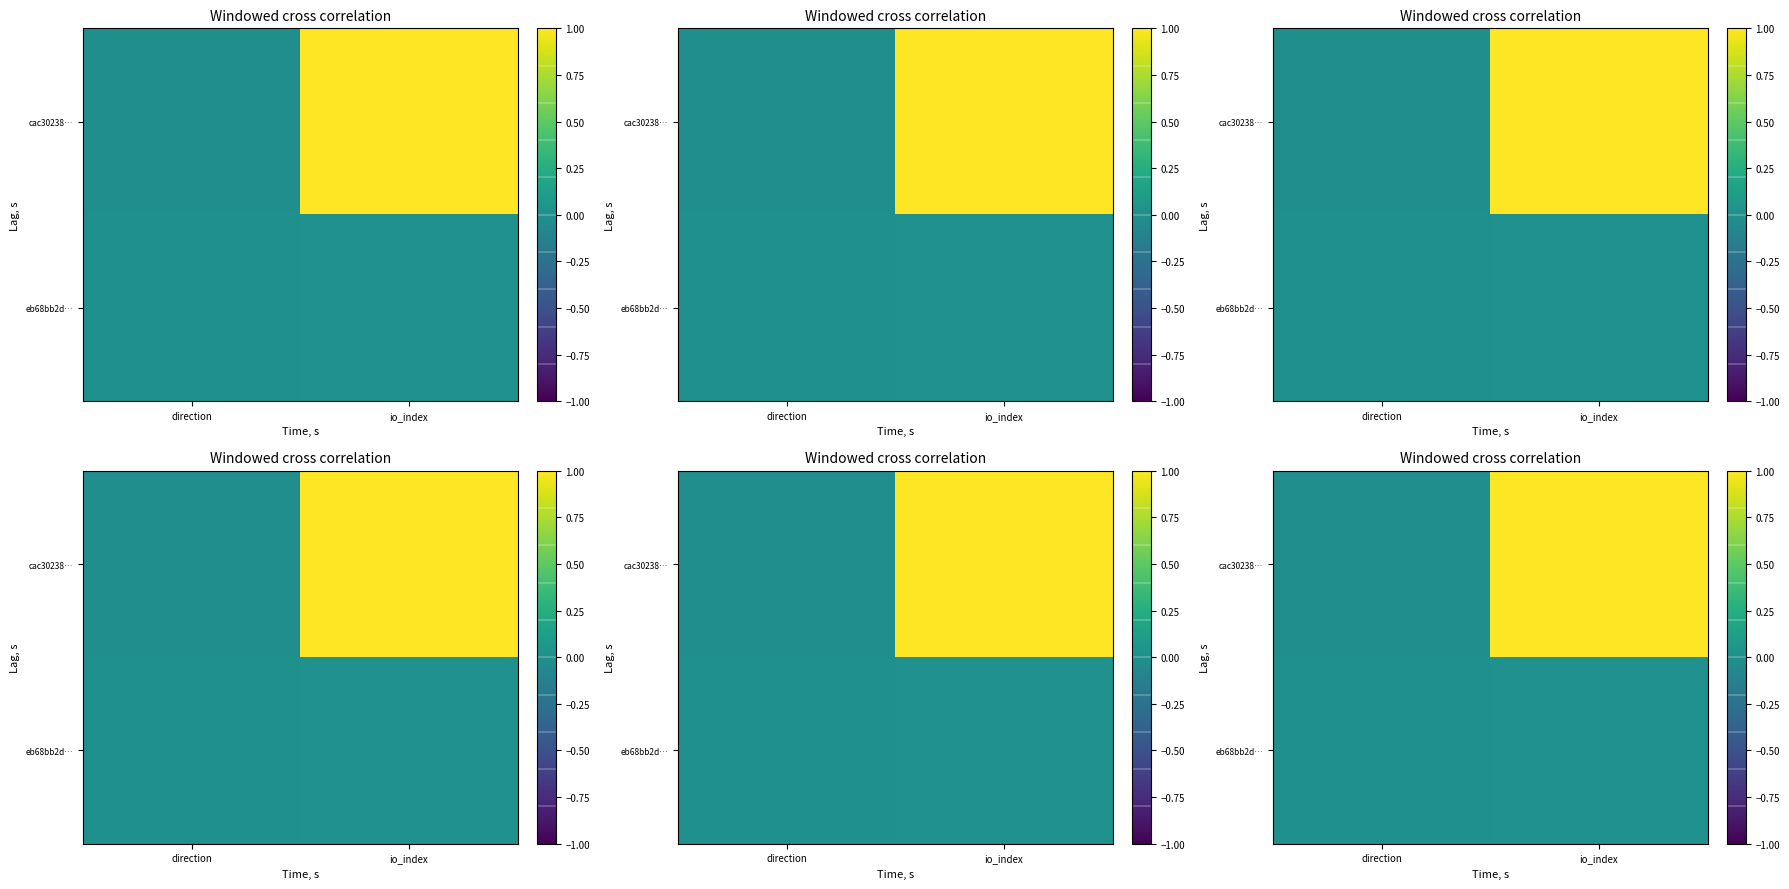

The cac30238… series shows 1.0 at io_index. True or false?

True